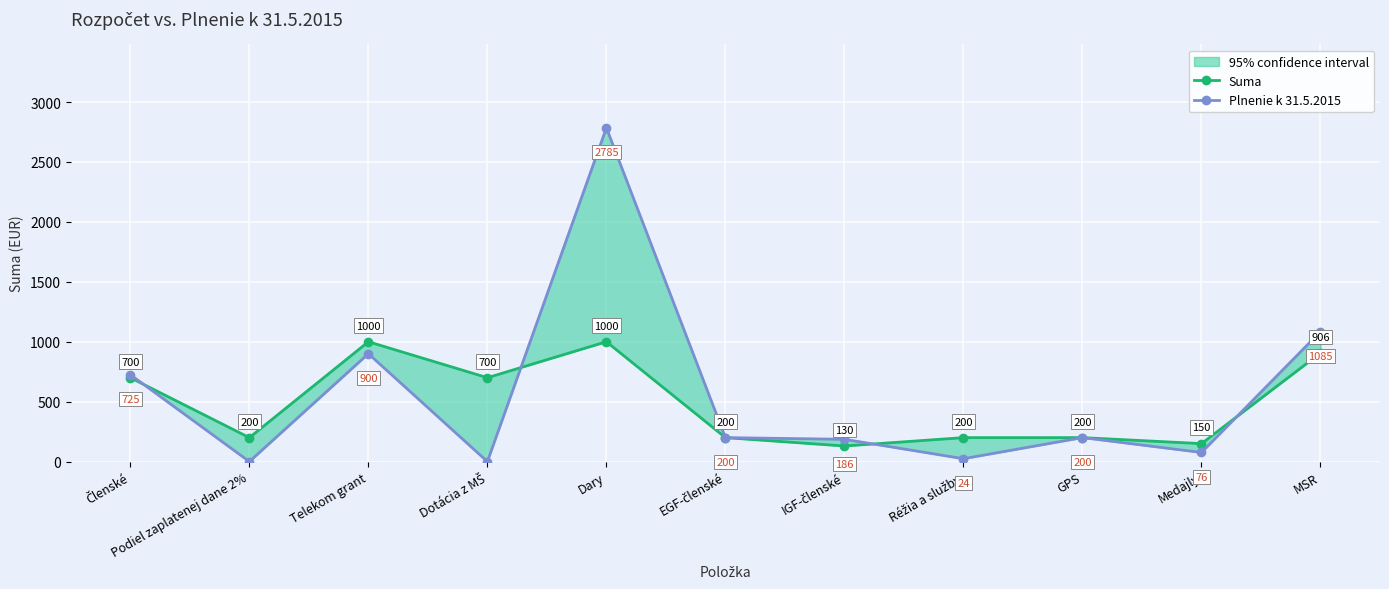

What is the sum of the Suma values at Medajly and GPS?

350